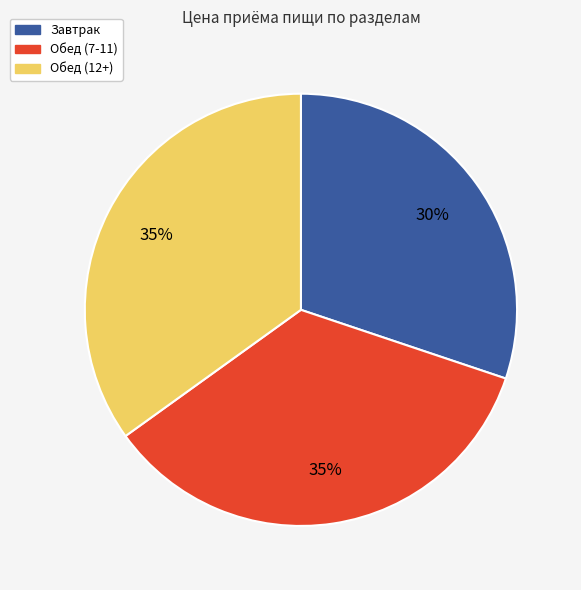

The Завтрак slice represents 30% of the pie. True or false?

True